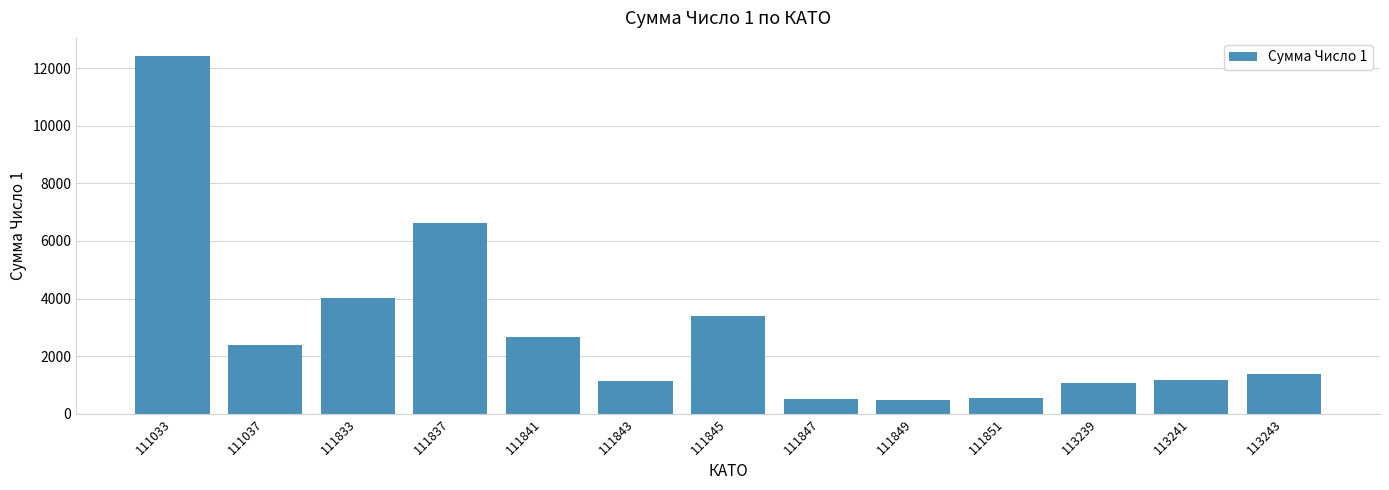

What is the ratio of the value at 111843 to the value at 111033?

0.1